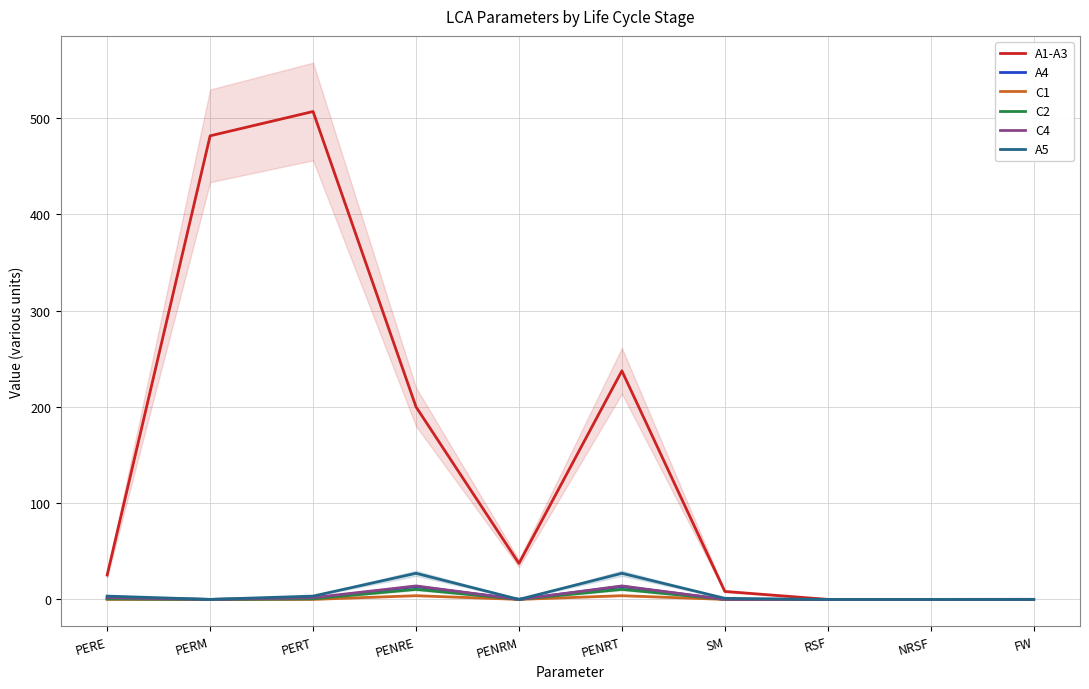

What are all the series names shown in the legend?

A1-A3, A4, C1, C2, C4, A5